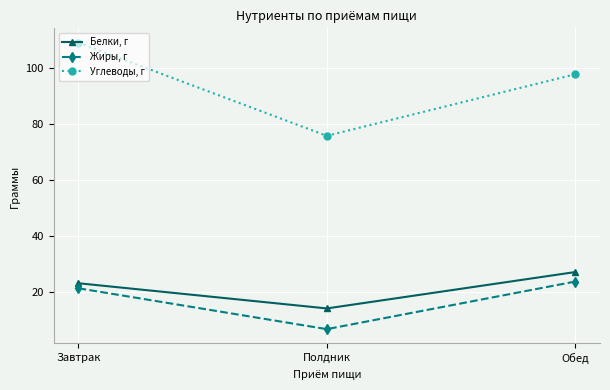

At which category does the chart reach its minimum across all series?

Полдник